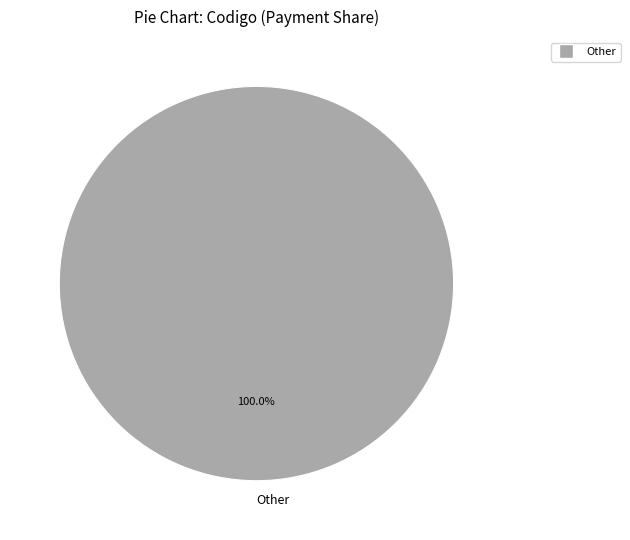

Does Other represent more than half of the total?

Yes